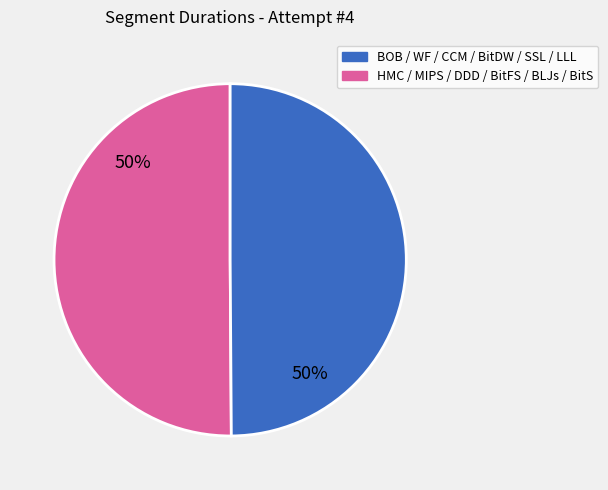

To the nearest percent, what is the average slice percentage?

50%